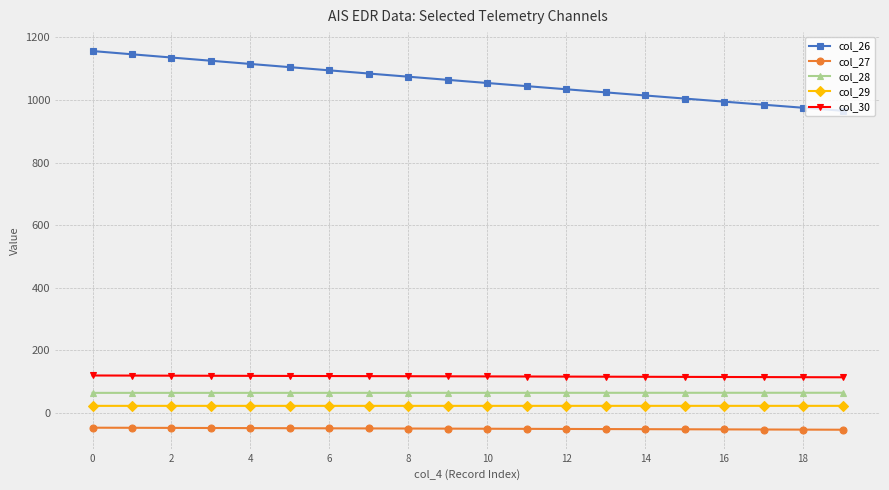

True or false: col_28 and col_26 cross at least once.

False